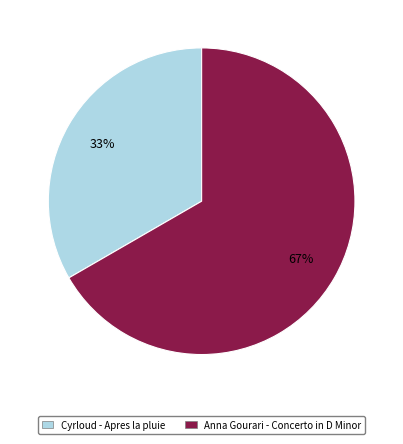

To the nearest percent, what is the combined percentage of Anna Gourari - Concerto in D Minor and Cyrloud - Apres la pluie?

100%